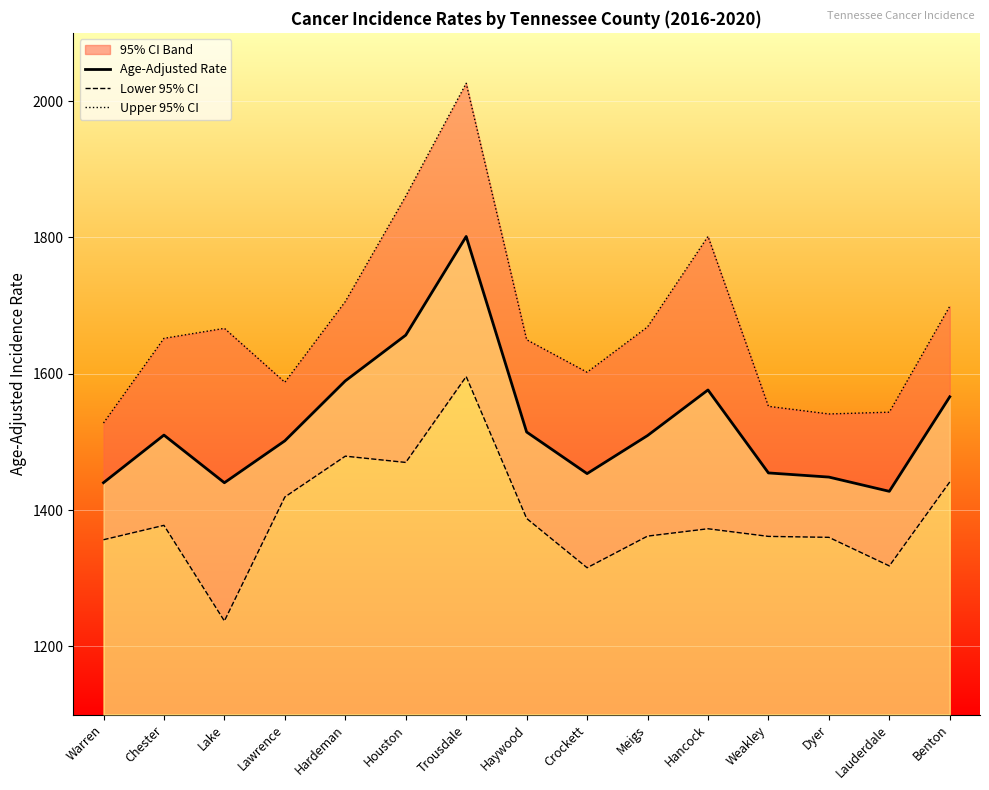

Does the chart display data point markers on the line(s)?

No